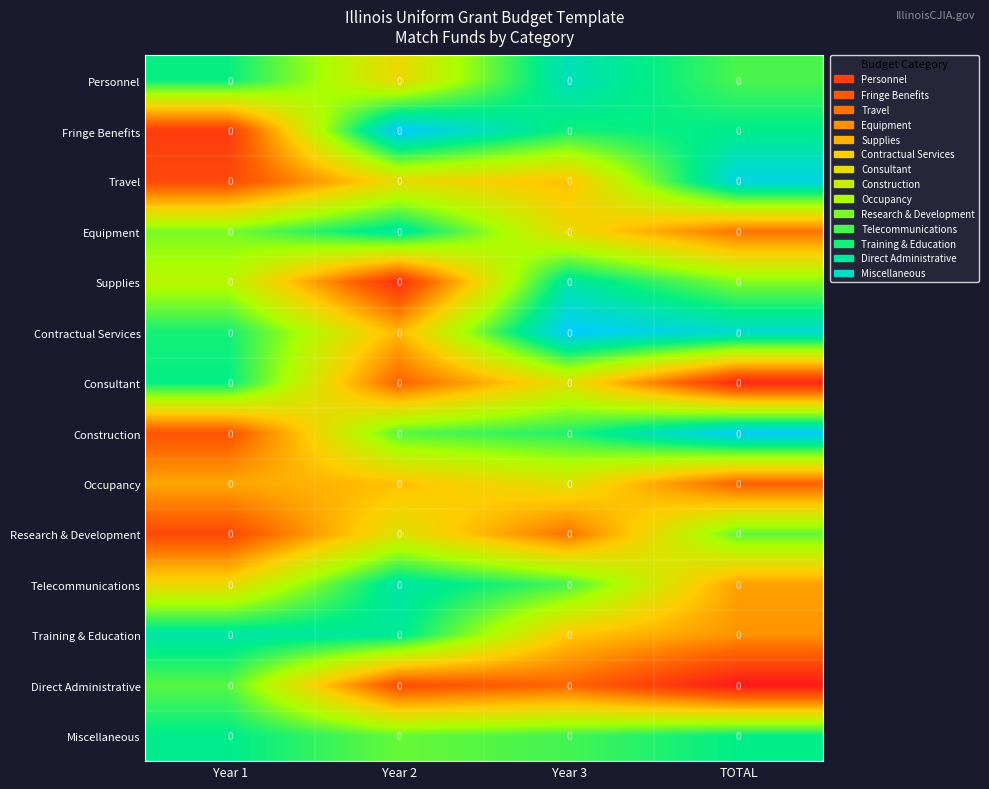

Reading left to right, what are all the values shown in this chart?

Personnel: Year 1=0.0	Year 2=0.0	Year 3=0.0	TOTAL=0.0
Fringe Benefits: Year 1=0.0	Year 2=0.0	Year 3=0.0	TOTAL=0.0
Travel: Year 1=0.0	Year 2=0.0	Year 3=0.0	TOTAL=0.0
Equipment: Year 1=0.0	Year 2=0.0	Year 3=0.0	TOTAL=0.0
Supplies: Year 1=0.0	Year 2=0.0	Year 3=0.0	TOTAL=0.0
Contractual Services: Year 1=0.0	Year 2=0.0	Year 3=0.0	TOTAL=0.0
Consultant: Year 1=0.0	Year 2=0.0	Year 3=0.0	TOTAL=0.0
Construction: Year 1=0.0	Year 2=0.0	Year 3=0.0	TOTAL=0.0
Occupancy: Year 1=0.0	Year 2=0.0	Year 3=0.0	TOTAL=0.0
Research & Development: Year 1=0.0	Year 2=0.0	Year 3=0.0	TOTAL=0.0
Telecommunications: Year 1=0.0	Year 2=0.0	Year 3=0.0	TOTAL=0.0
Training & Education: Year 1=0.0	Year 2=0.0	Year 3=0.0	TOTAL=0.0
Direct Administrative: Year 1=0.0	Year 2=0.0	Year 3=0.0	TOTAL=0.0
Miscellaneous: Year 1=0.0	Year 2=0.0	Year 3=0.0	TOTAL=0.0